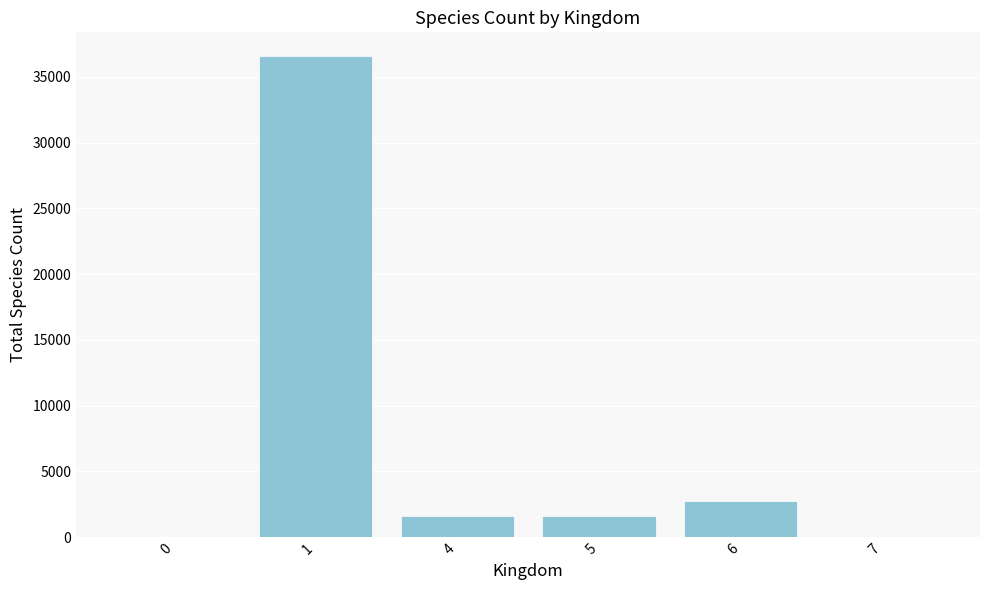

What is the greatest value displayed?

36563